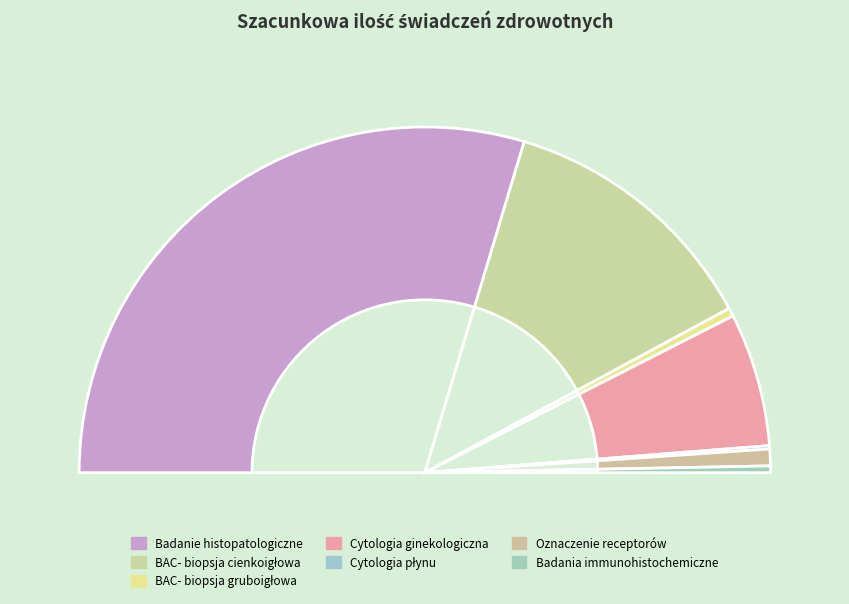

Rank the categories by value from highest to lowest.

Badanie histopatologiczne, BAC- biopsja cienkoigłowa, Cytologia ginekologiczna, Oznaczenie receptorów, BAC- biopsja gruboigłowa, Badania immunohistochemiczne, Cytologia płynu